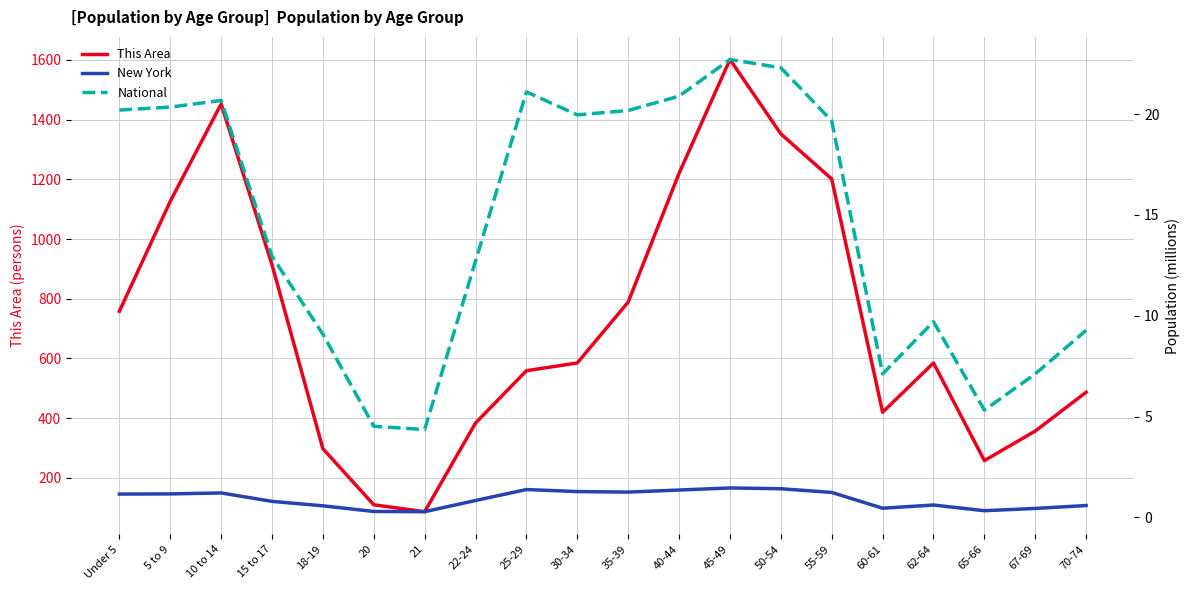

How many values in the New York series are below 1?

10